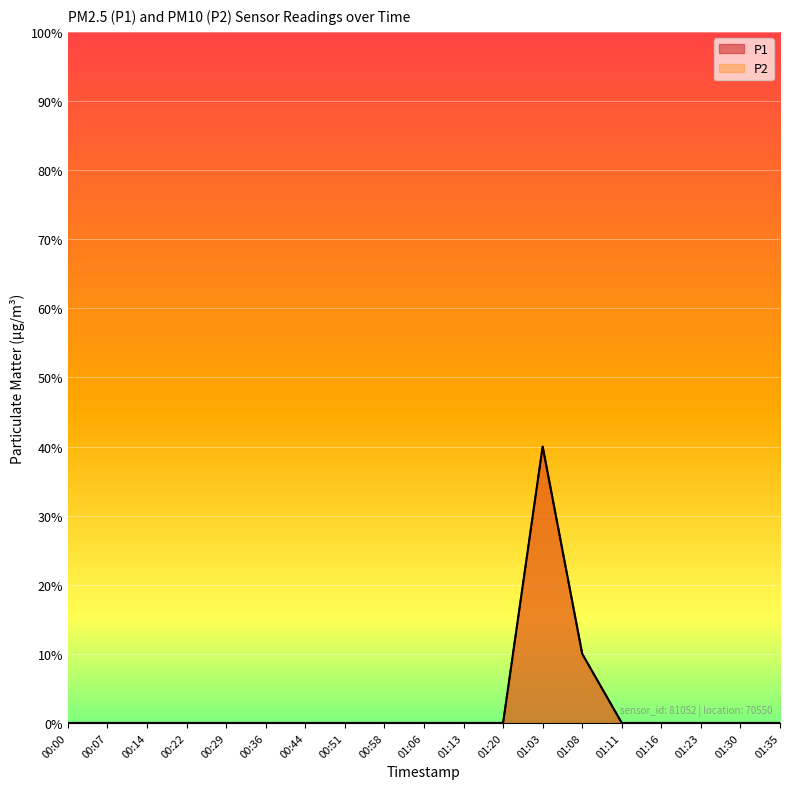

At which category does P2 reach its first local peak?

01:03